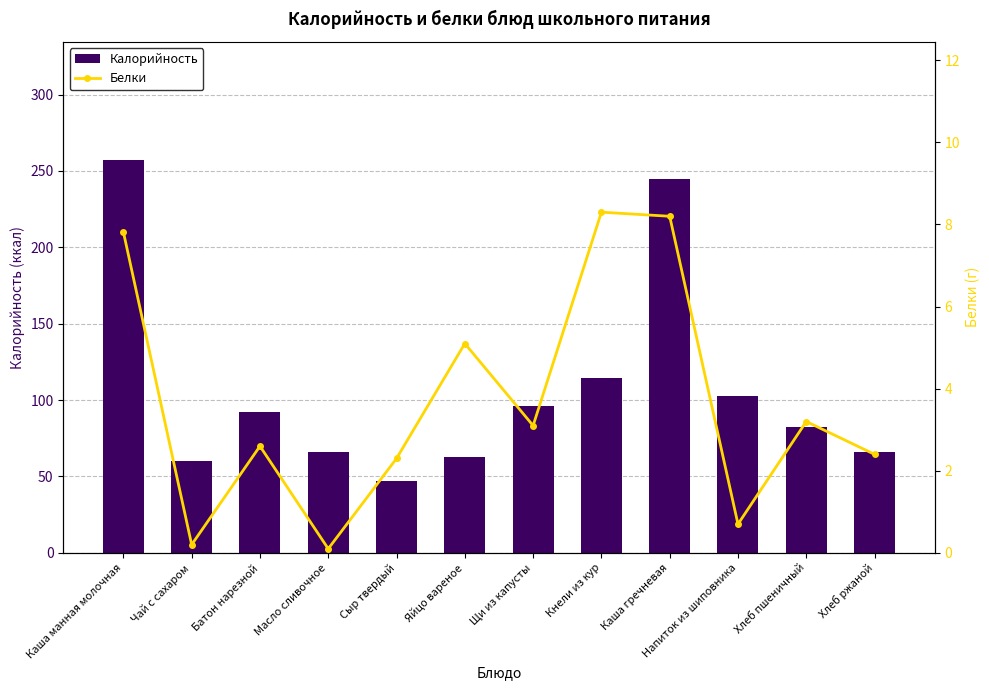

How many series are shown in this chart?

2